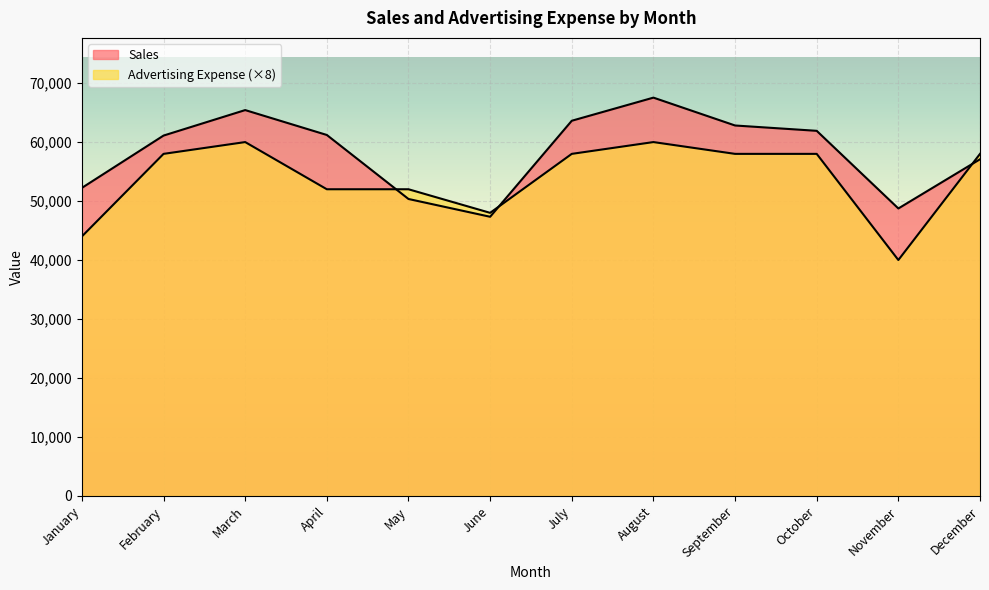

What is the sum of all Sales values?

699351